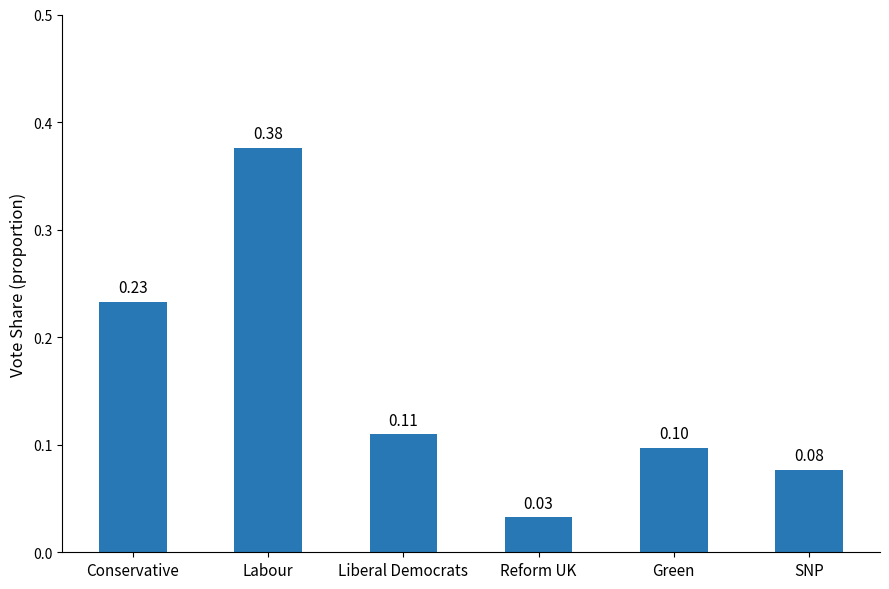

What is the sum of all values?

0.9